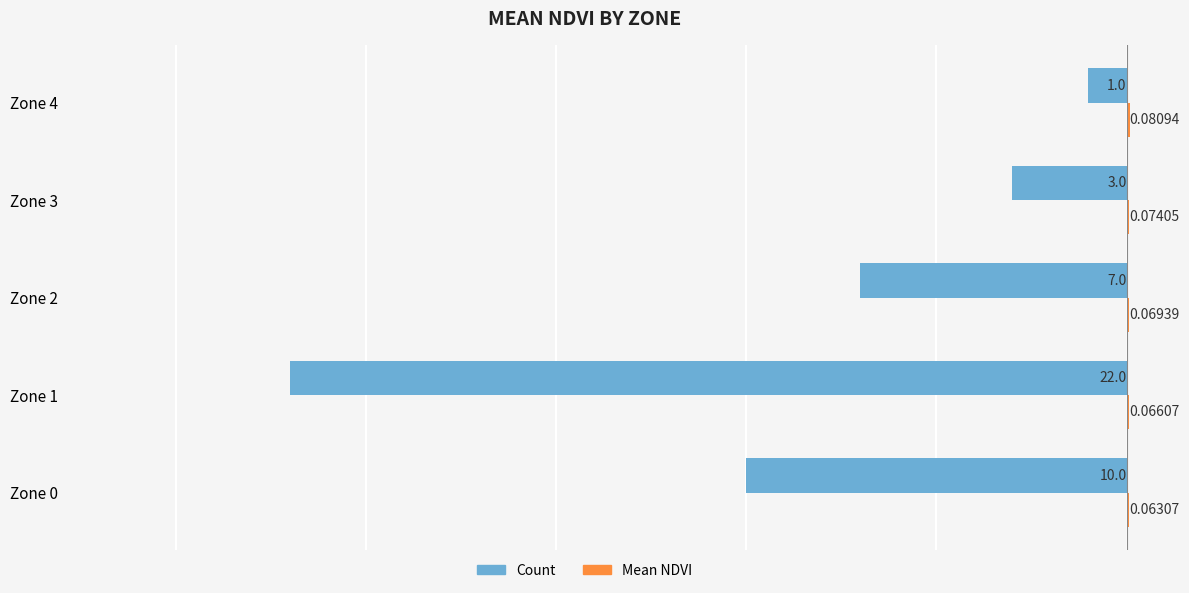

Which series has the largest range (max minus min)?

Count